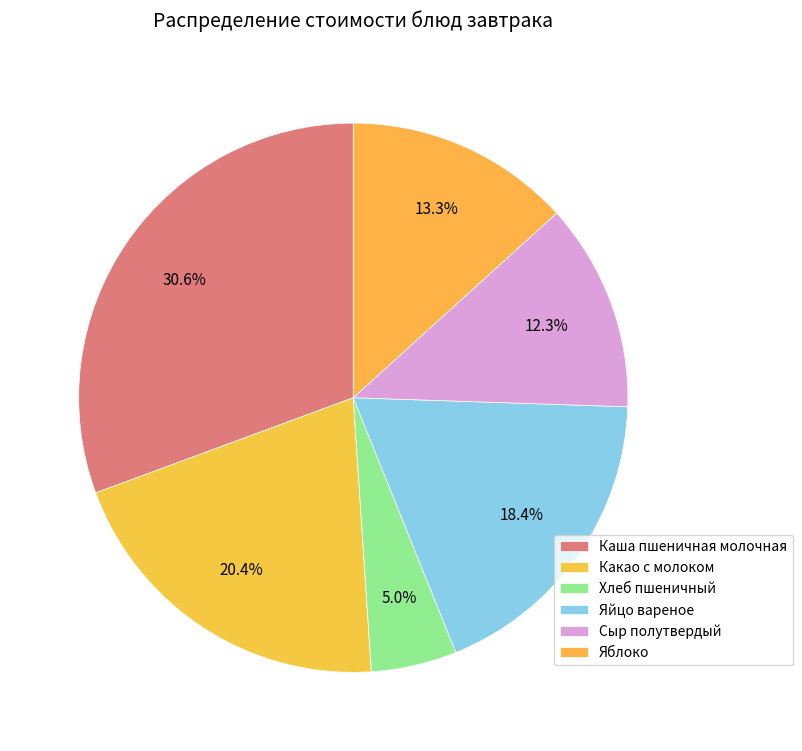

Which slice is the largest?

Каша пшеничная молочная